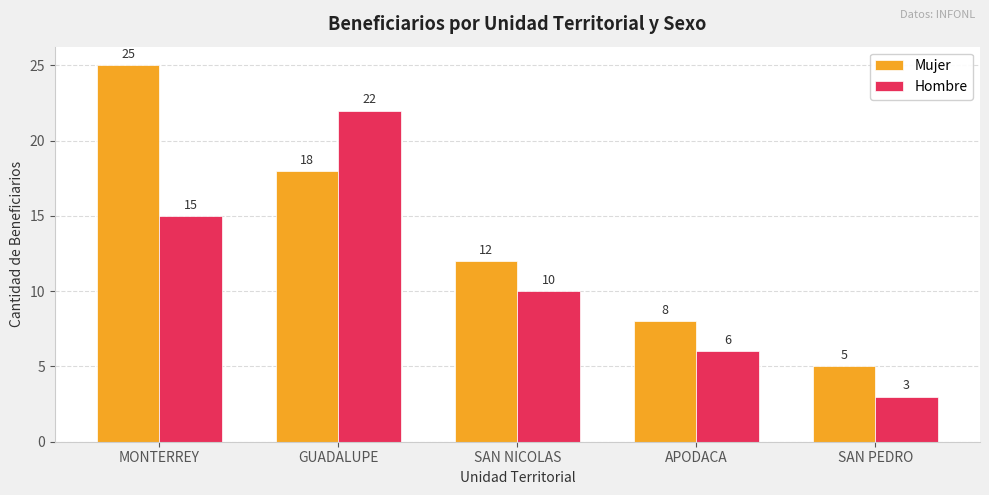

How many groups of bars are there?

5